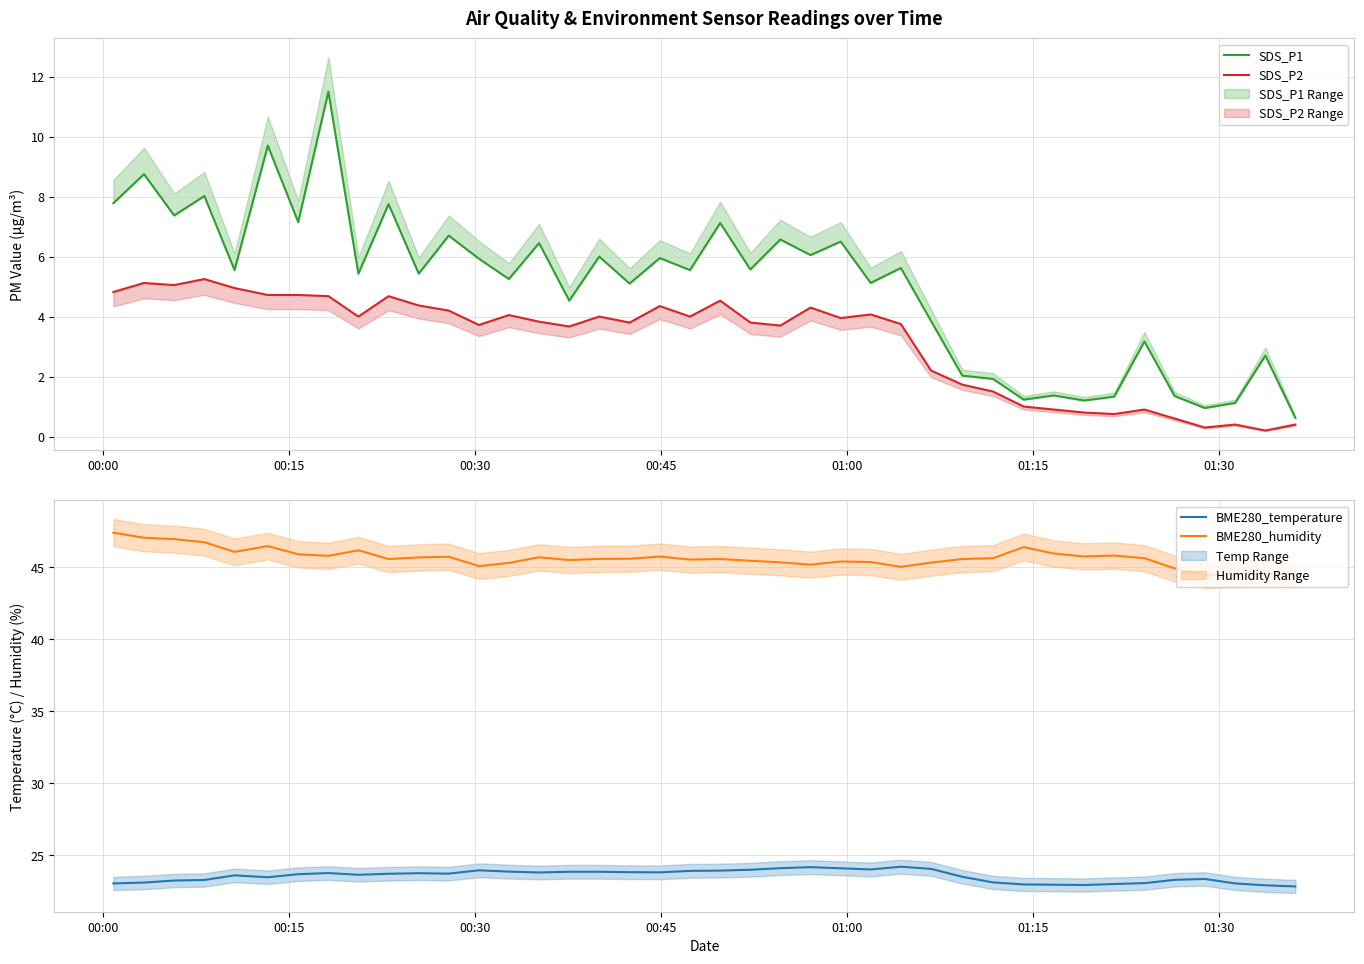

True or false: SDS_P2 and BME280_temperature intersect in this chart.

False